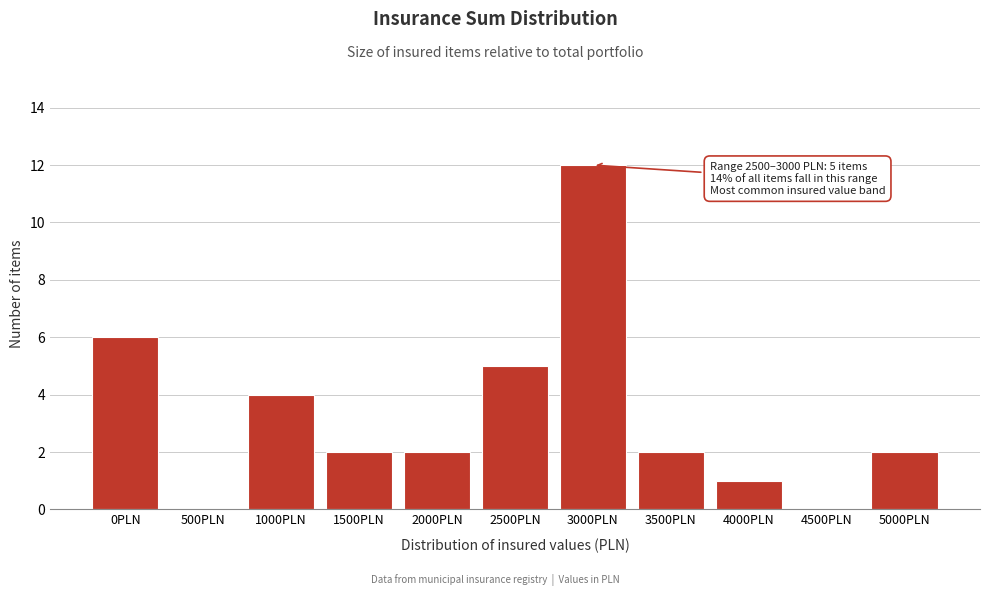

Reading left to right, transcribe all the data shown in this chart.

0PLN=6	500PLN=0	1000PLN=4	1500PLN=2	2000PLN=2	2500PLN=5	3000PLN=12	3500PLN=2	4000PLN=1	4500PLN=0	5000PLN=2